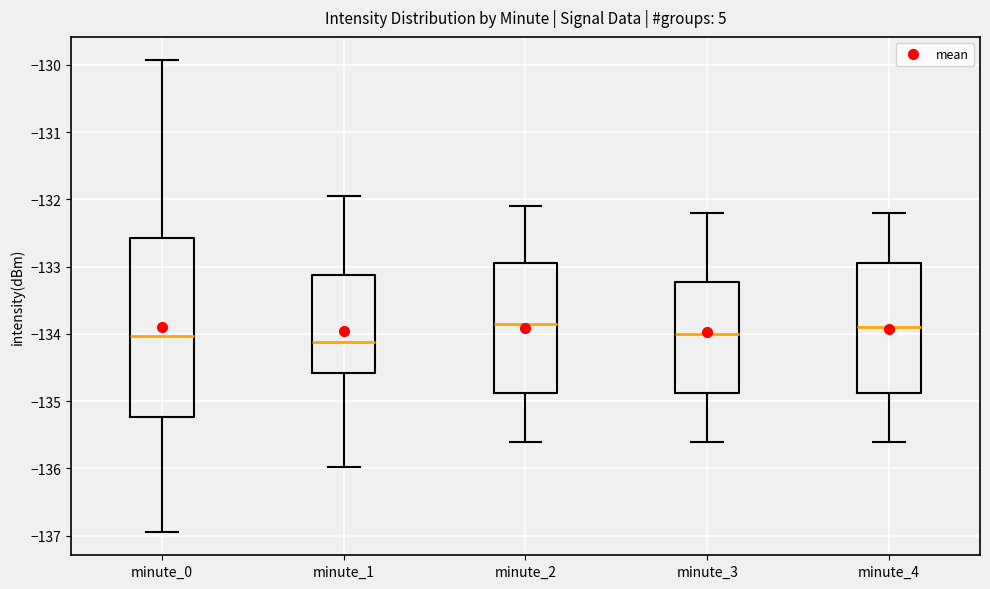

Reading left to right, transcribe this box plot: for each box, give where its median line is, the range the box spans, and where its two whiskers end, as read against the y-axis. The values are not printed on the chart, so give them approximately, as read against the axis.

minute_0: median -134.0, box -135.2 to -132.6, whiskers -136.9 to -129.9
minute_1: median -134.1, box -134.6 to -133.1, whiskers -136.0 to -132.0
minute_2: median -133.8, box -134.9 to -132.9, whiskers -135.6 to -132.1
minute_3: median -134.0, box -134.9 to -133.2, whiskers -135.6 to -132.2
minute_4: median -133.9, box -134.9 to -132.9, whiskers -135.6 to -132.2